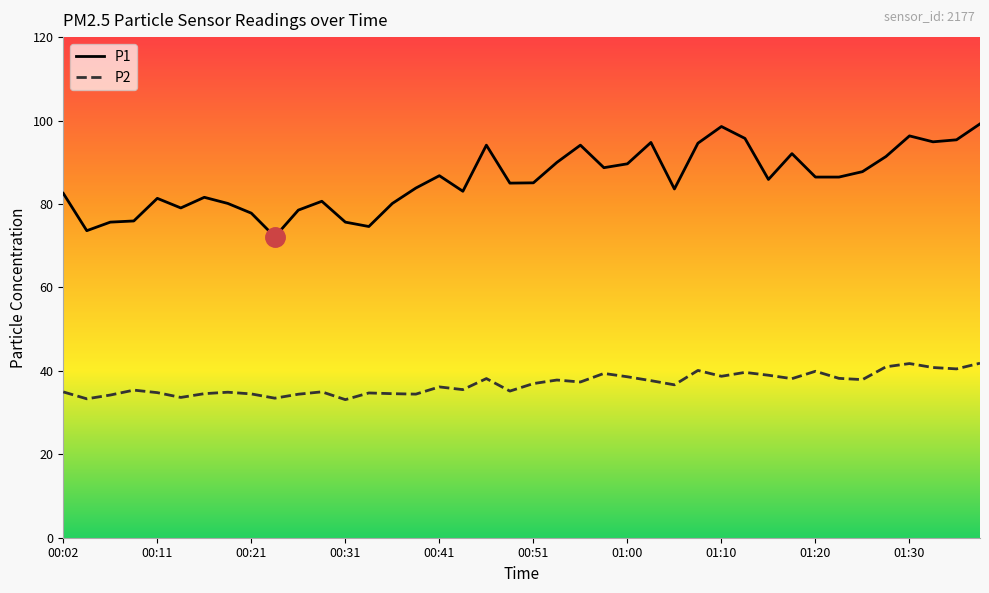

What is the average value of the P2 series?

36.9